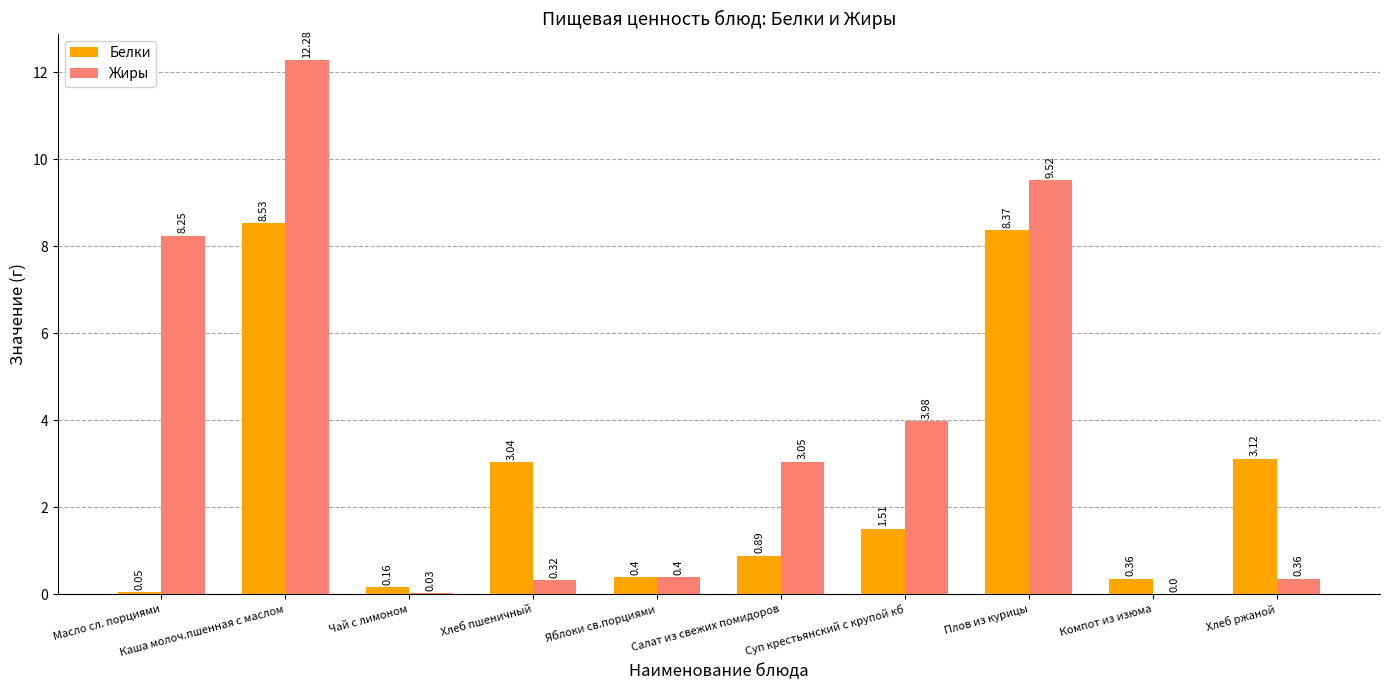

What is the total value across all series at Суп крестьянский с крупой кб?

5.5